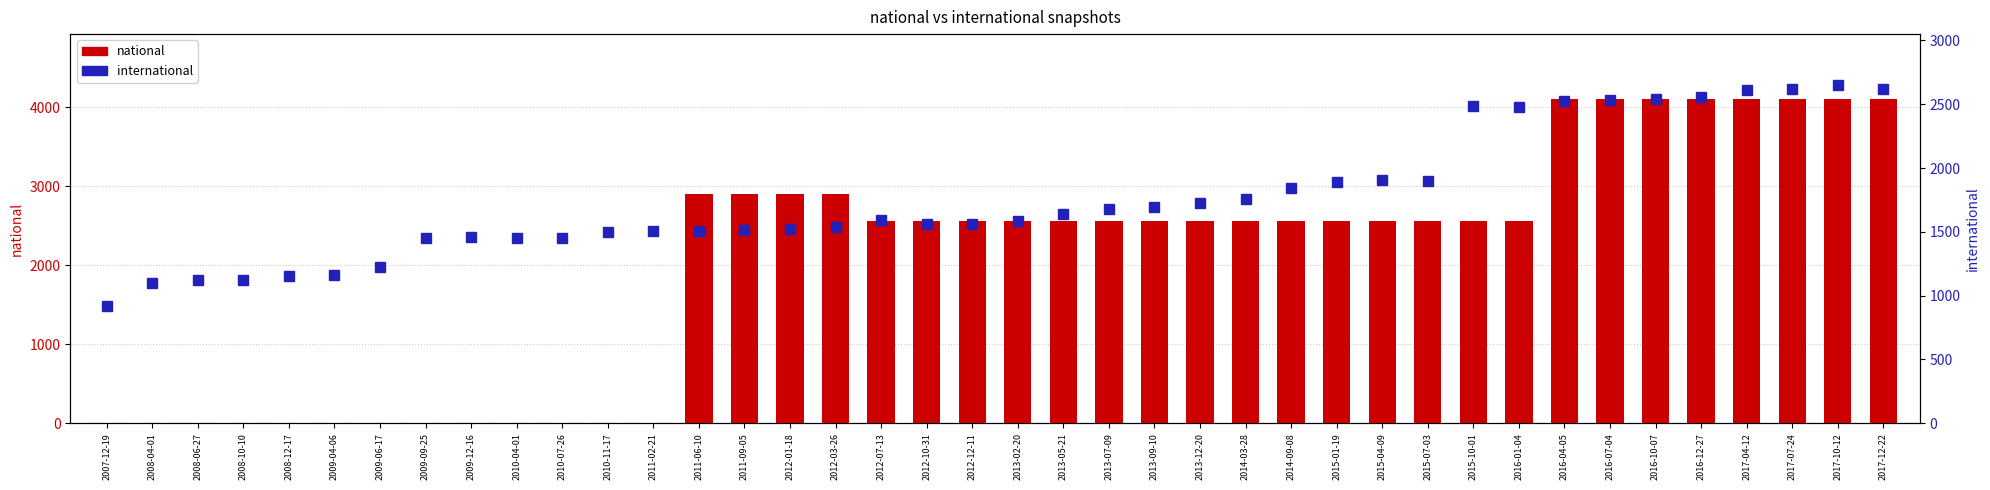

Is it true that national equals 2903 at 2011-09-05?

True